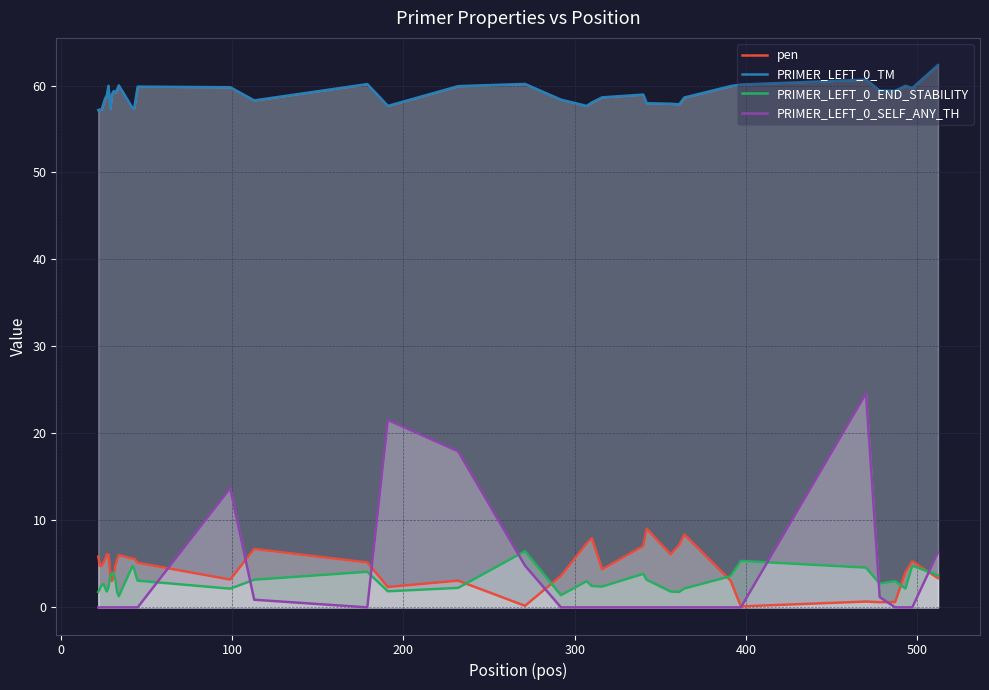

How many interior local valleys does the PRIMER_LEFT_0_TM series have?

8